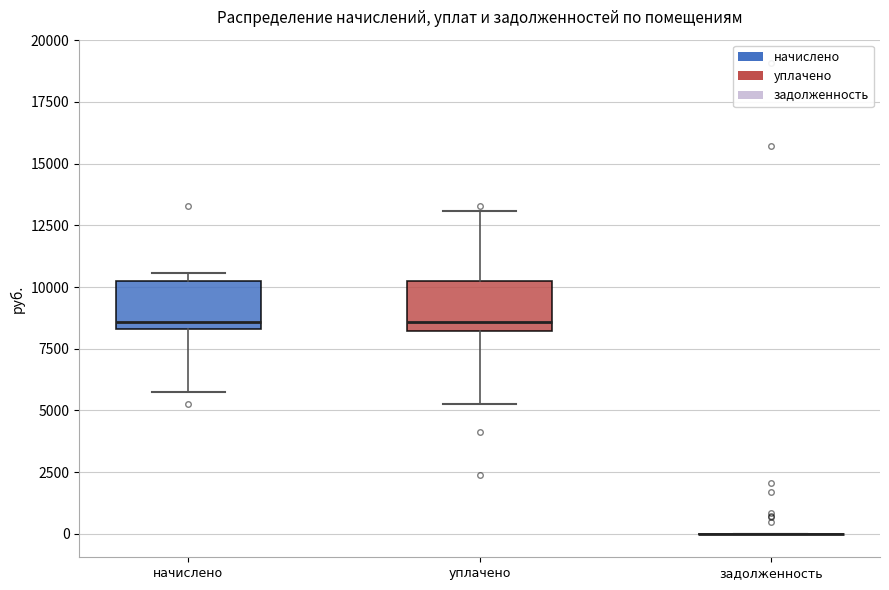

Reading left to right, transcribe this box plot: for each box, give where its median line is, the range the box spans, and where its two whiskers end, as read against the y-axis. The values are not printed on the chart, so give them approximately, as read against the axis.

начислено: median 8500 (just above the box's lower edge), box 8500 to 10500, whiskers 5500 to 10500 (just above the box's upper edge)
уплачено: median 8500, box 8000 to 10500, whiskers 5500 to 13000
задолженность: box collapsed to a line at 0, whiskers 0 to 0